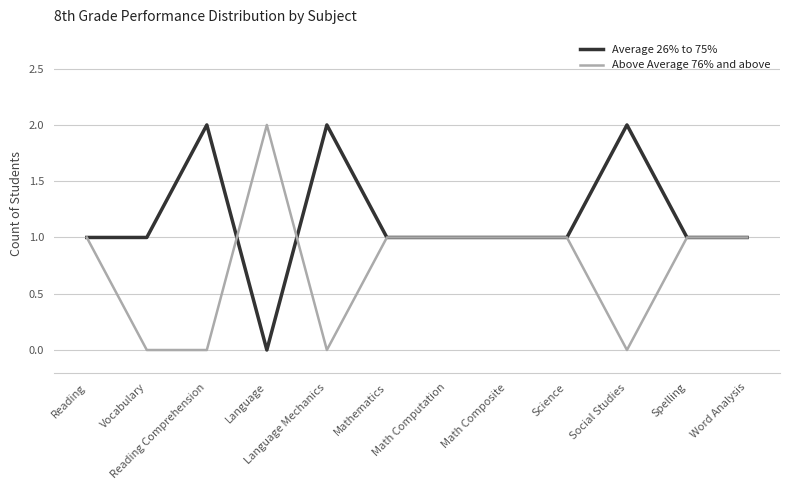

Which category has the lowest value in the Average 26% to 75% series?

Language